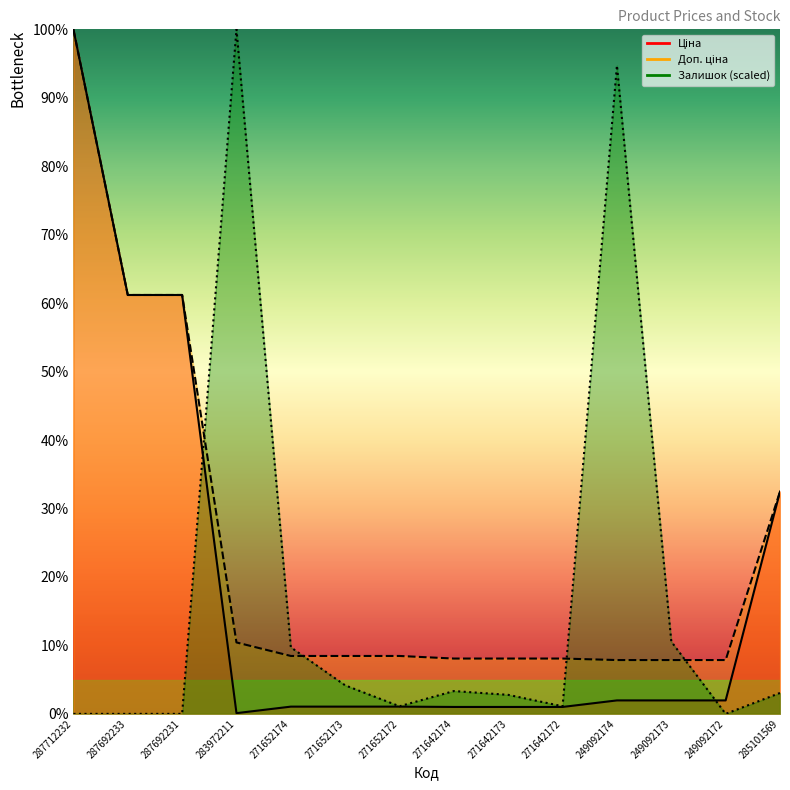

True or false: Доп. ціна has a value of 100.0 at 287712232.

True